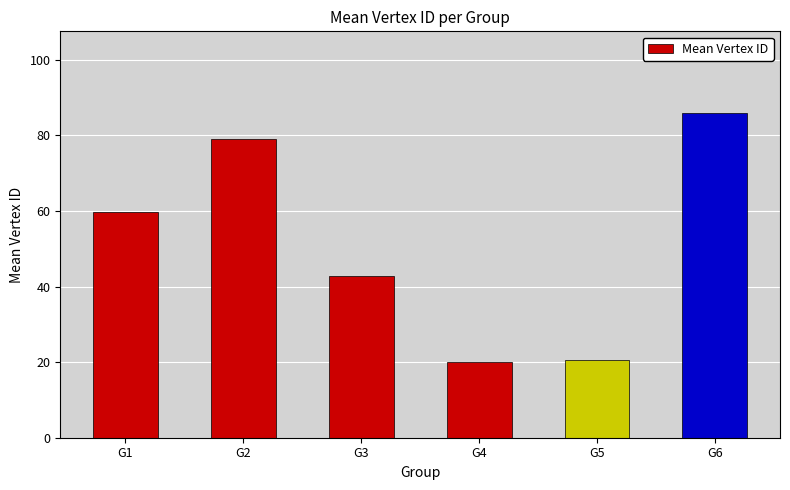

At which category does the chart reach its peak across all series?

G6